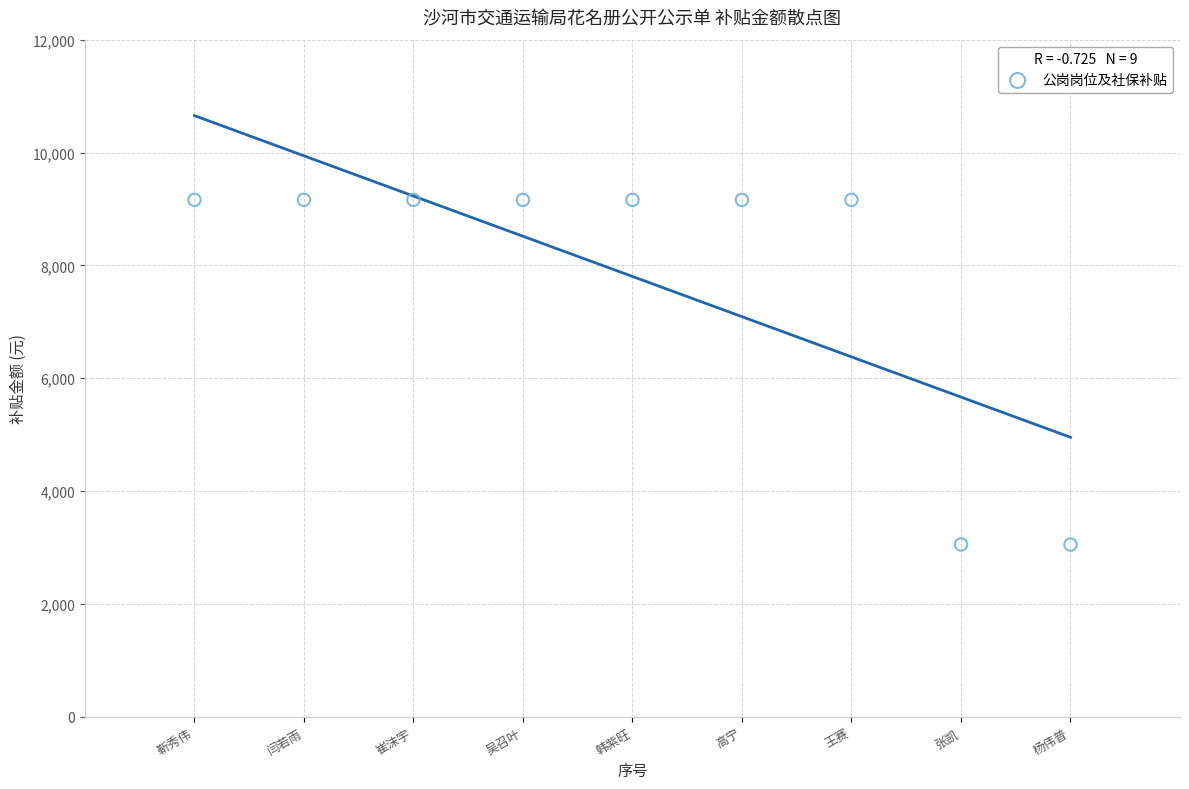

What is the average X value?

5.0